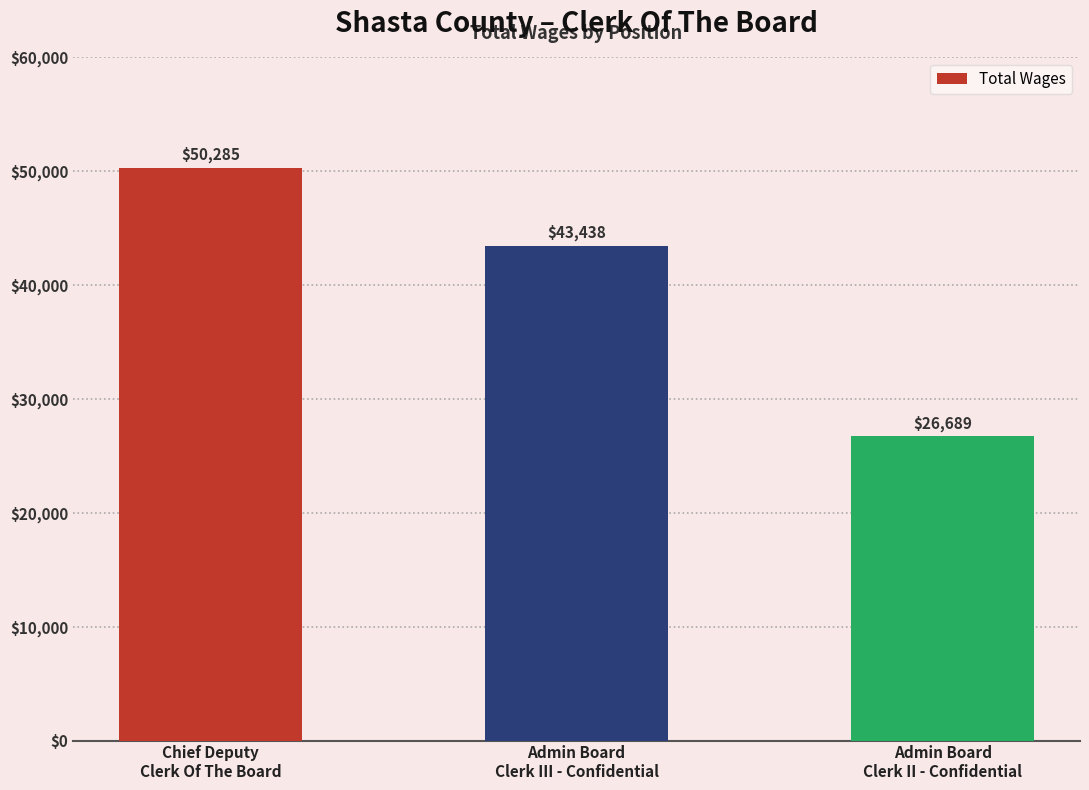

Reading right to left, what are all the values shown in this chart?

Admin Board
Clerk II - Confidential=26689	Admin Board
Clerk III - Confidential=43438	Chief Deputy
Clerk Of The Board=50285